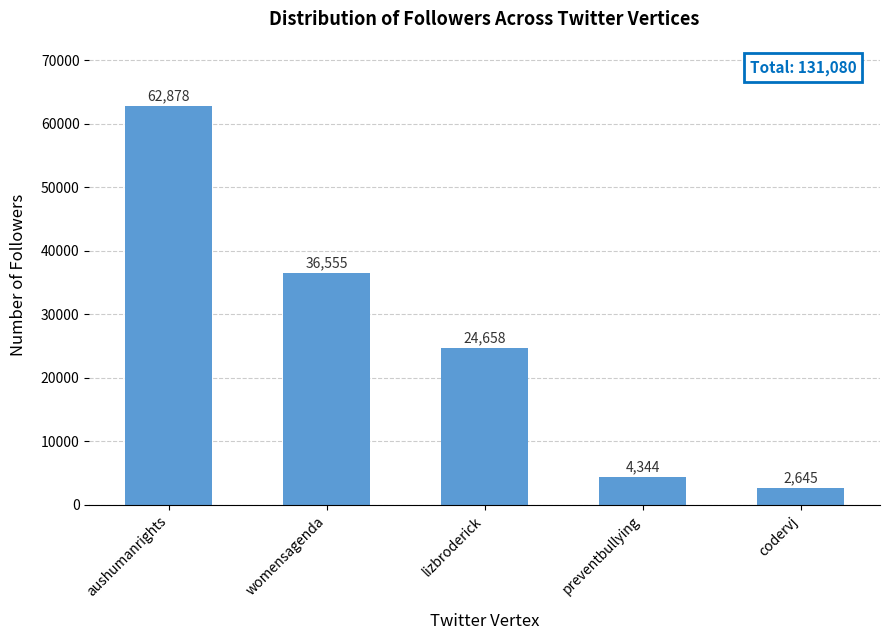

Which label corresponds to the largest value in the chart?

aushumanrights